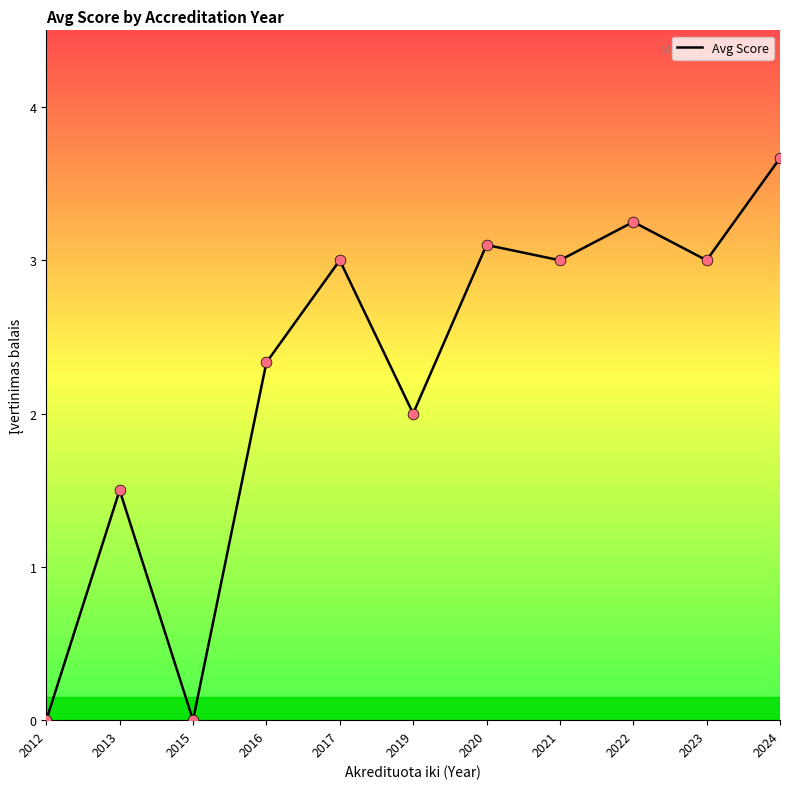

What is the change in value from 2019 to 2020?

+1.1